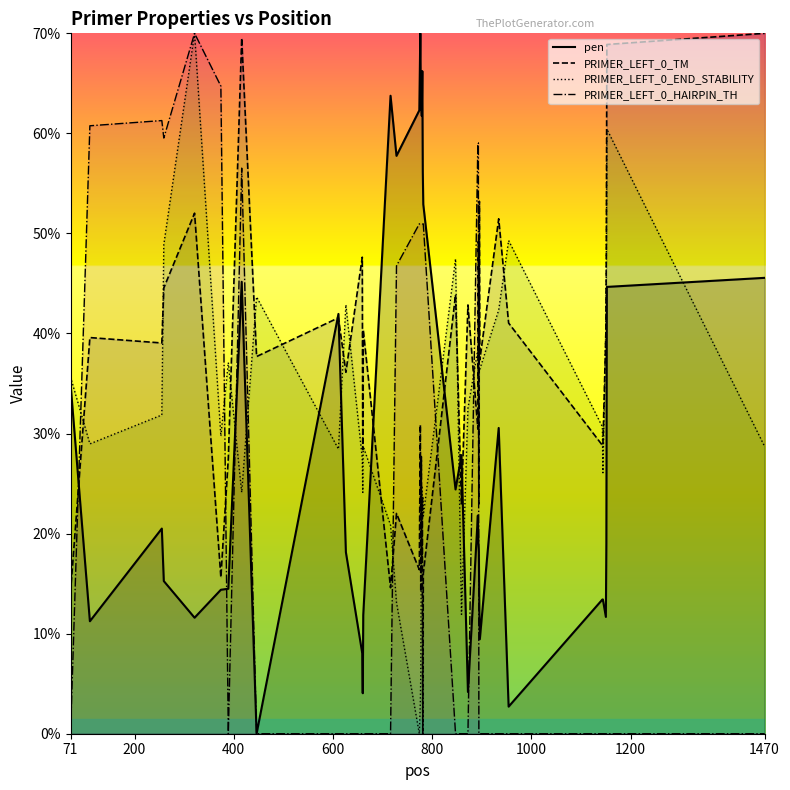

True or false: pen has more than 1 points higher than both neighbors.

True